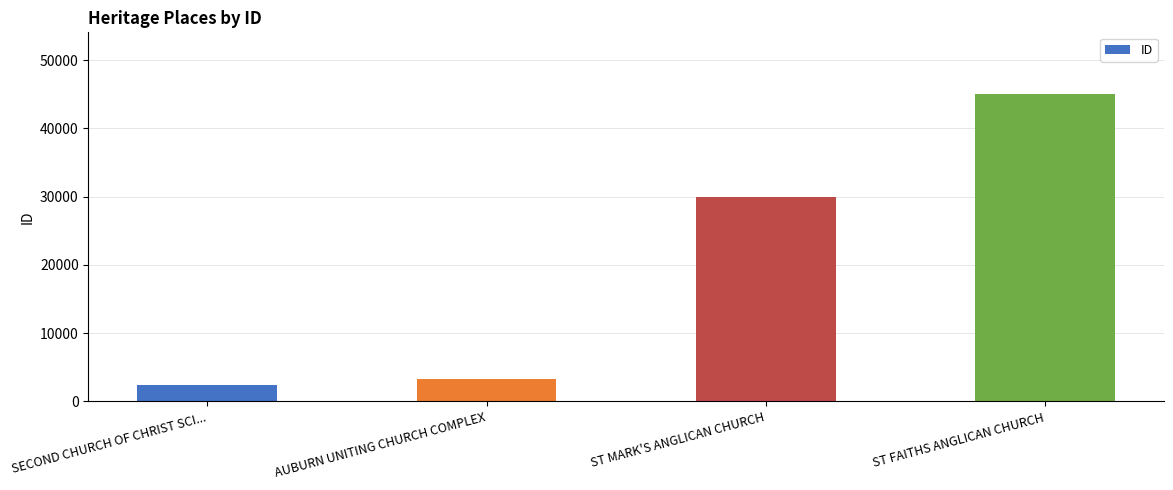

What is the value of the 3rd bar from the left?

29977